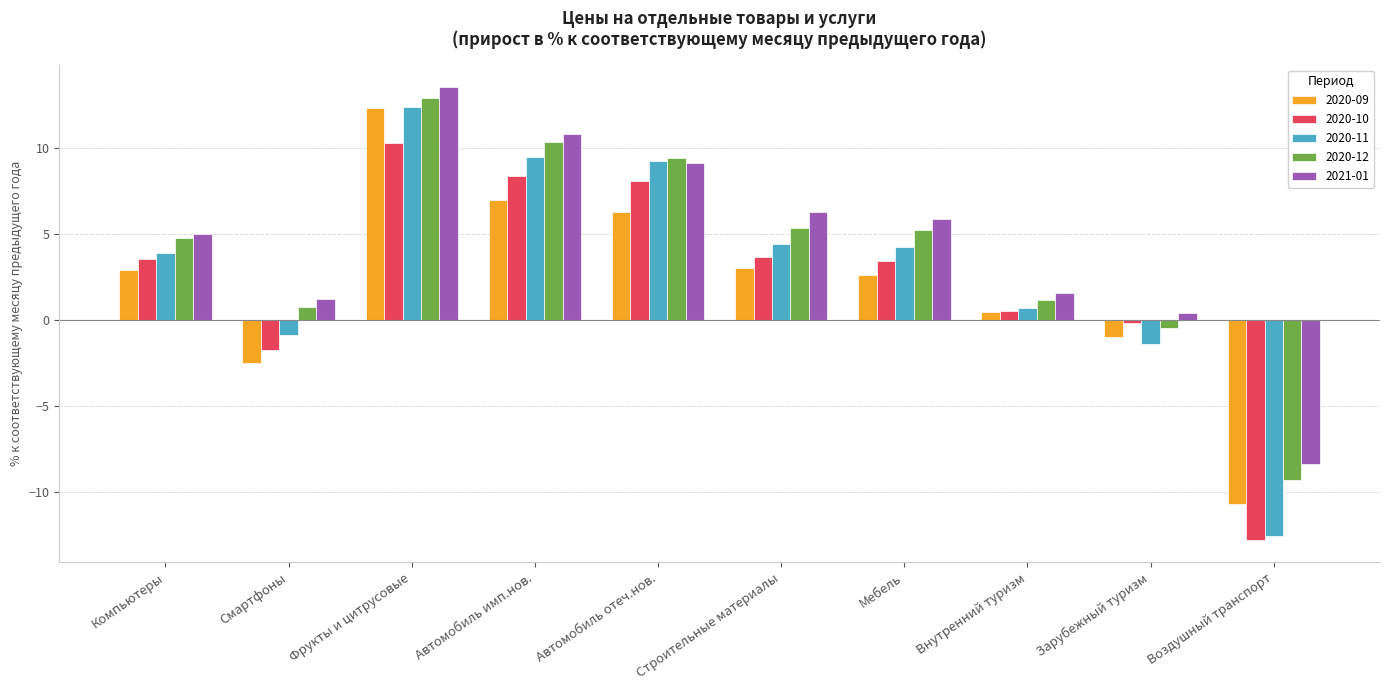

The 2021-01 series shows 13.5 at Фрукты и цитрусовые. True or false?

True